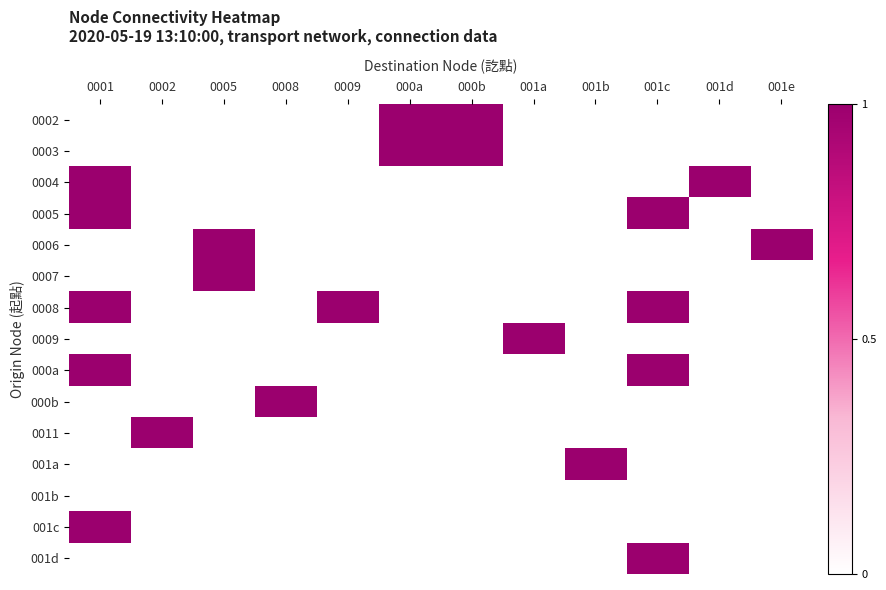

What is the spread (max minus min) of values at 000a?

1